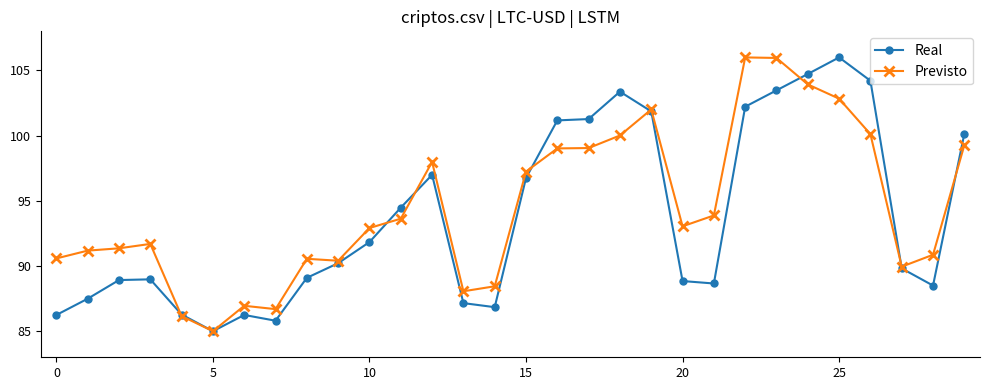

True or false: Real has more than 2 points higher than both neighbors.

True